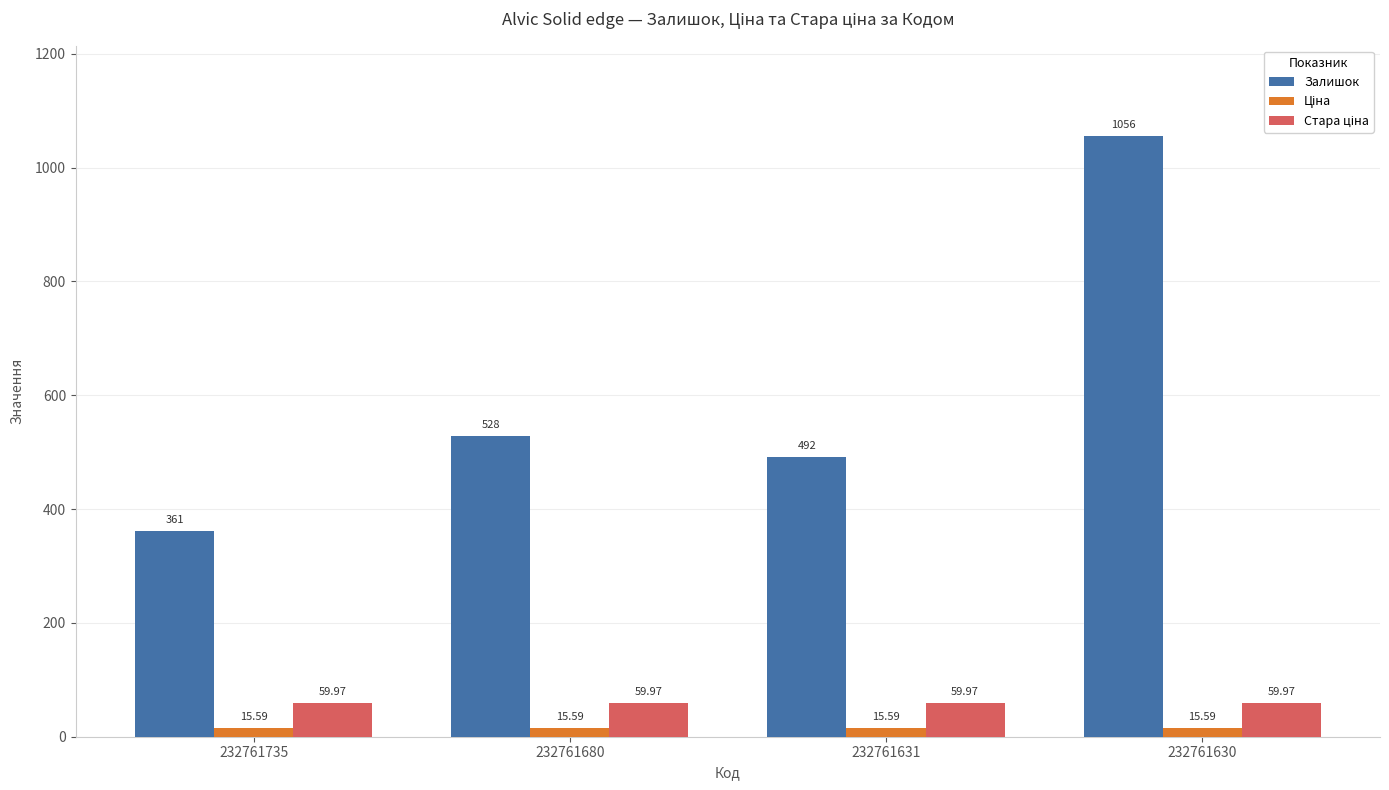

What is the smallest value displayed?

15.6